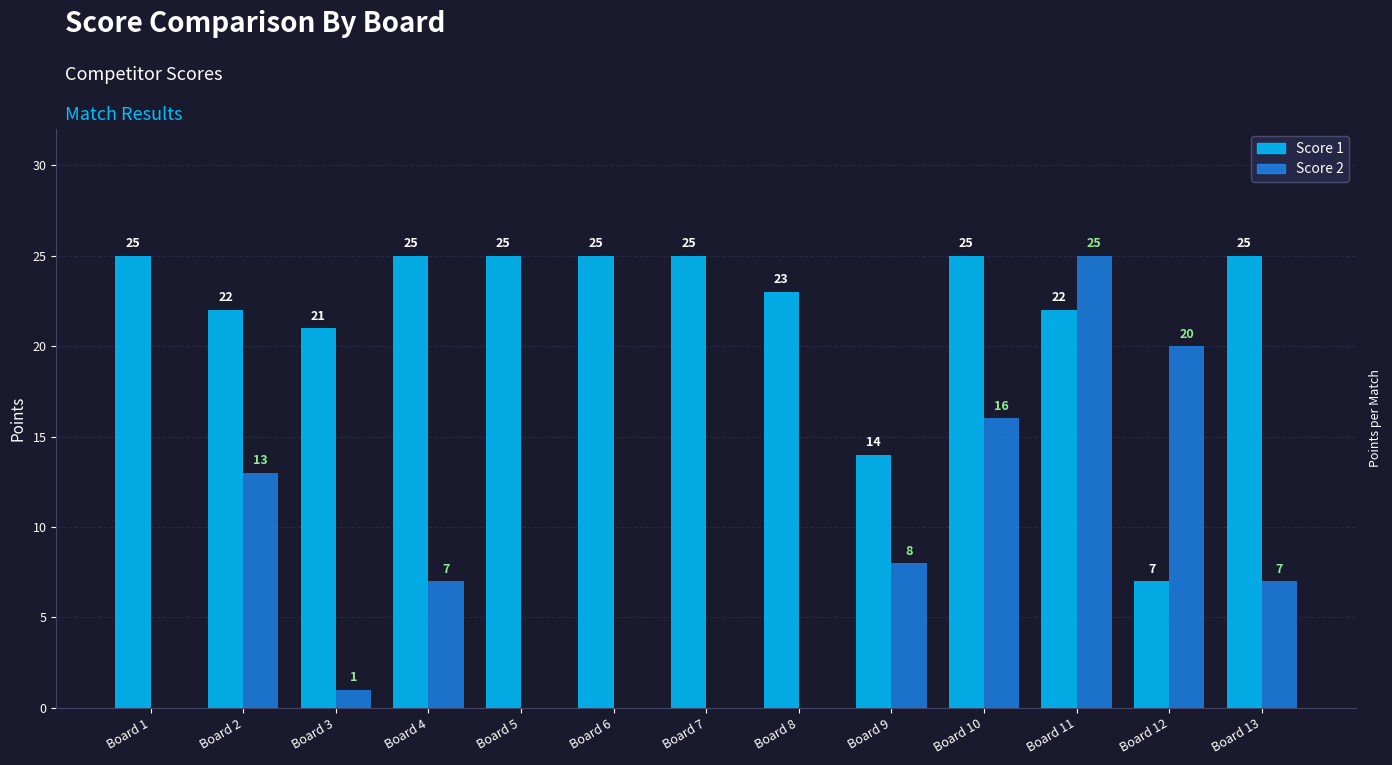

The value of Score 2 at Board 7 is 0. True or false?

True